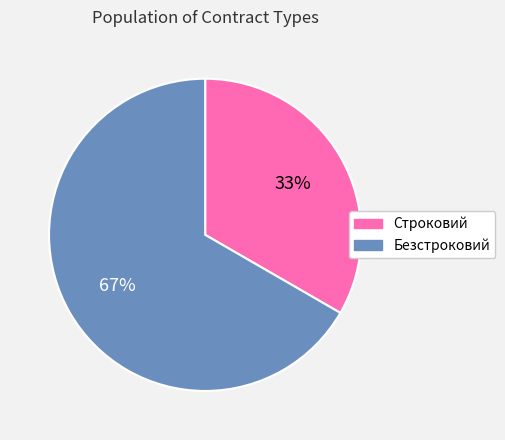

To the nearest percent, what is the average slice percentage?

50%